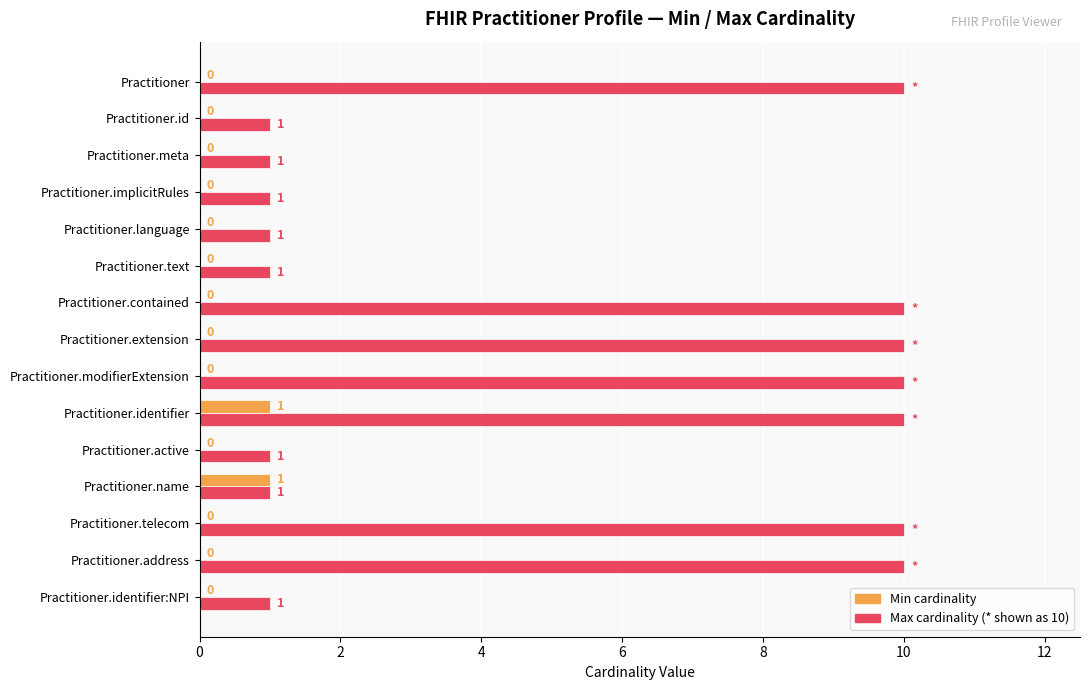

At which category is the sum across all series the highest?

Practitioner.identifier